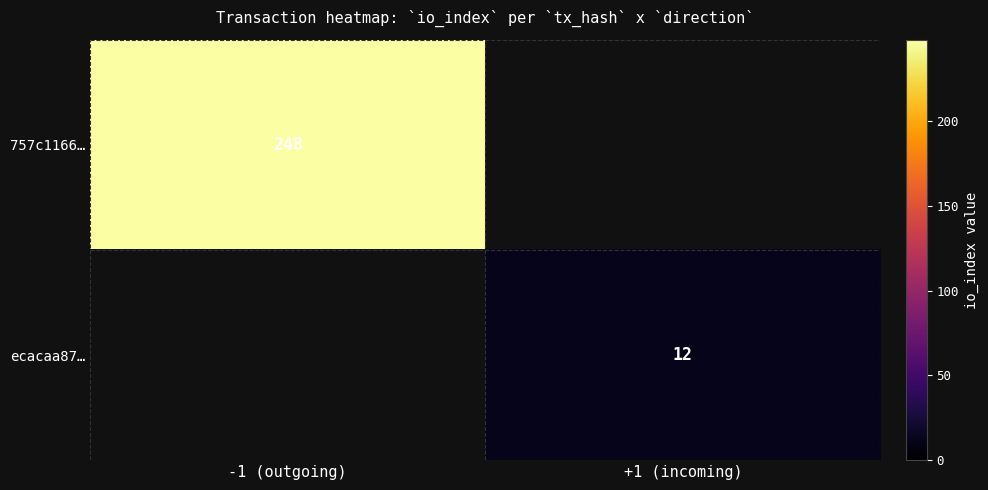

Count the number of data series in this chart.

2